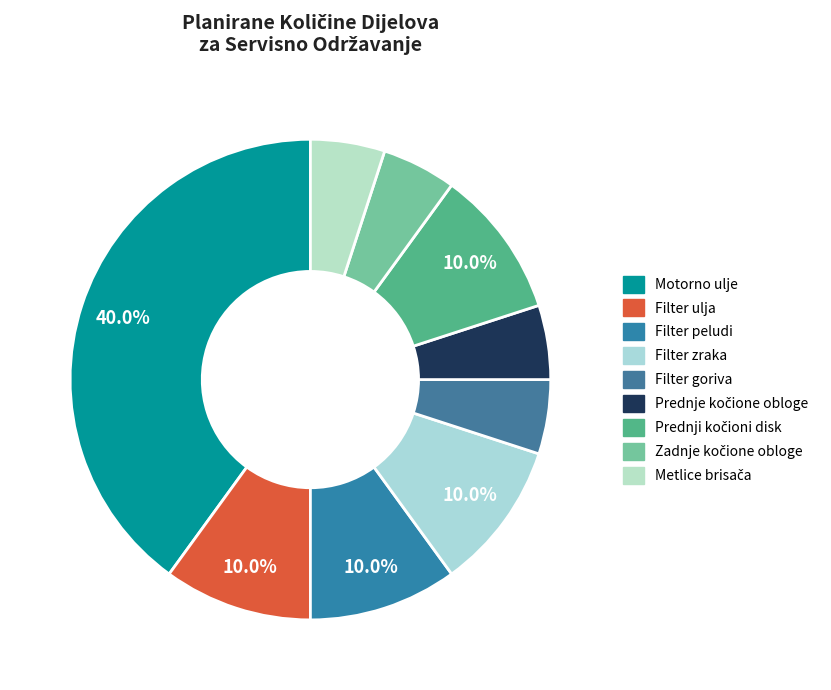

Which category has the biggest portion of the pie?

Motorno ulje